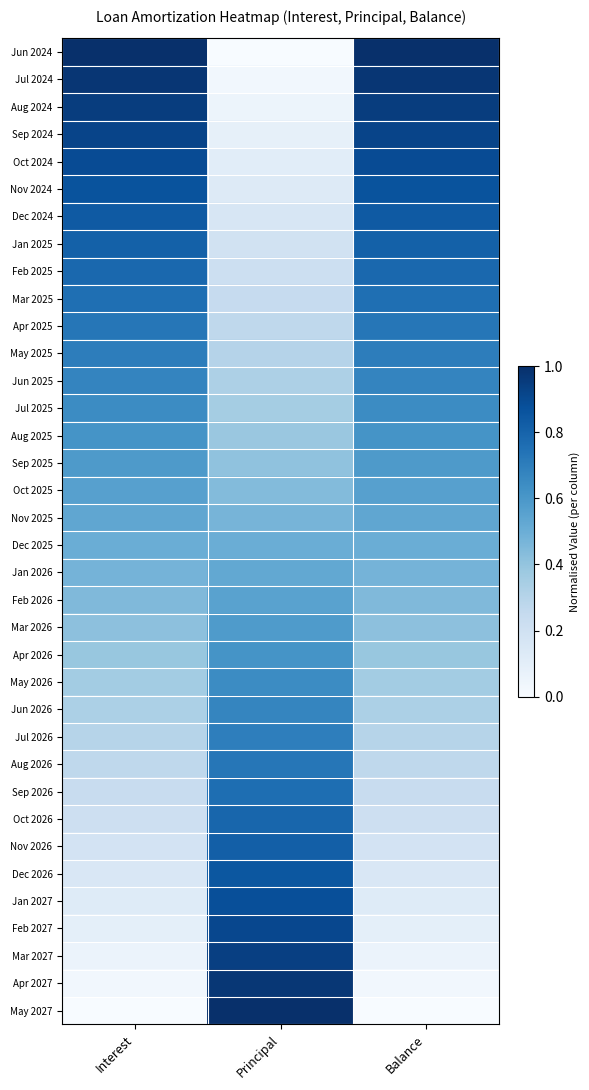

Reading left to right, extract all data points from this chart.

Jun 2024: Interest=1.0	Principal=0.0	Balance=1.0
Jul 2024: Interest=1.0	Principal=0.0	Balance=1.0
Aug 2024: Interest=0.9	Principal=0.1	Balance=0.9
Sep 2024: Interest=0.9	Principal=0.1	Balance=0.9
Oct 2024: Interest=0.9	Principal=0.1	Balance=0.9
Nov 2024: Interest=0.9	Principal=0.1	Balance=0.9
Dec 2024: Interest=0.8	Principal=0.2	Balance=0.8
Jan 2025: Interest=0.8	Principal=0.2	Balance=0.8
Feb 2025: Interest=0.8	Principal=0.2	Balance=0.8
Mar 2025: Interest=0.8	Principal=0.2	Balance=0.8
Apr 2025: Interest=0.7	Principal=0.3	Balance=0.7
May 2025: Interest=0.7	Principal=0.3	Balance=0.7
Jun 2025: Interest=0.7	Principal=0.3	Balance=0.7
Jul 2025: Interest=0.6	Principal=0.4	Balance=0.6
Aug 2025: Interest=0.6	Principal=0.4	Balance=0.6
Sep 2025: Interest=0.6	Principal=0.4	Balance=0.6
Oct 2025: Interest=0.6	Principal=0.4	Balance=0.6
Nov 2025: Interest=0.5	Principal=0.5	Balance=0.5
Dec 2025: Interest=0.5	Principal=0.5	Balance=0.5
Jan 2026: Interest=0.5	Principal=0.5	Balance=0.5
Feb 2026: Interest=0.4	Principal=0.6	Balance=0.4
Mar 2026: Interest=0.4	Principal=0.6	Balance=0.4
Apr 2026: Interest=0.4	Principal=0.6	Balance=0.4
May 2026: Interest=0.4	Principal=0.6	Balance=0.4
Jun 2026: Interest=0.3	Principal=0.7	Balance=0.3
Jul 2026: Interest=0.3	Principal=0.7	Balance=0.3
Aug 2026: Interest=0.3	Principal=0.7	Balance=0.3
Sep 2026: Interest=0.2	Principal=0.8	Balance=0.2
Oct 2026: Interest=0.2	Principal=0.8	Balance=0.2
Nov 2026: Interest=0.2	Principal=0.8	Balance=0.2
Dec 2026: Interest=0.2	Principal=0.8	Balance=0.2
Jan 2027: Interest=0.1	Principal=0.9	Balance=0.1
Feb 2027: Interest=0.1	Principal=0.9	Balance=0.1
Mar 2027: Interest=0.1	Principal=0.9	Balance=0.1
Apr 2027: Interest=0.0	Principal=1.0	Balance=0.0
May 2027: Interest=0.0	Principal=1.0	Balance=0.0